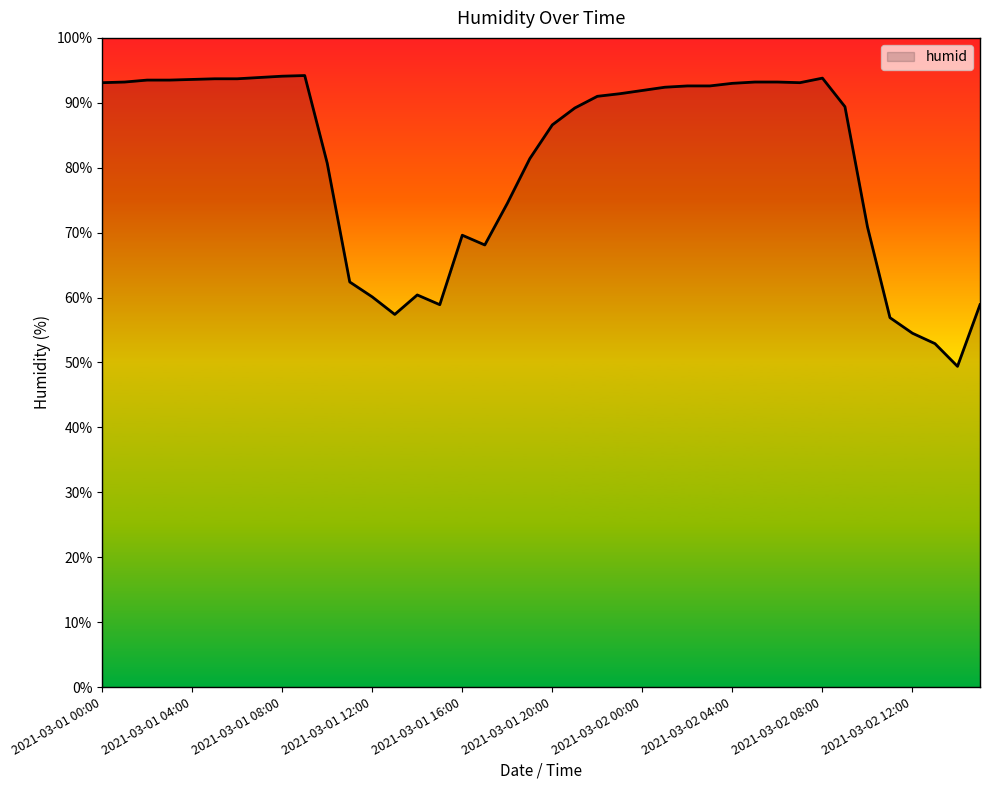

What is the minimum value shown in the chart?

49.4